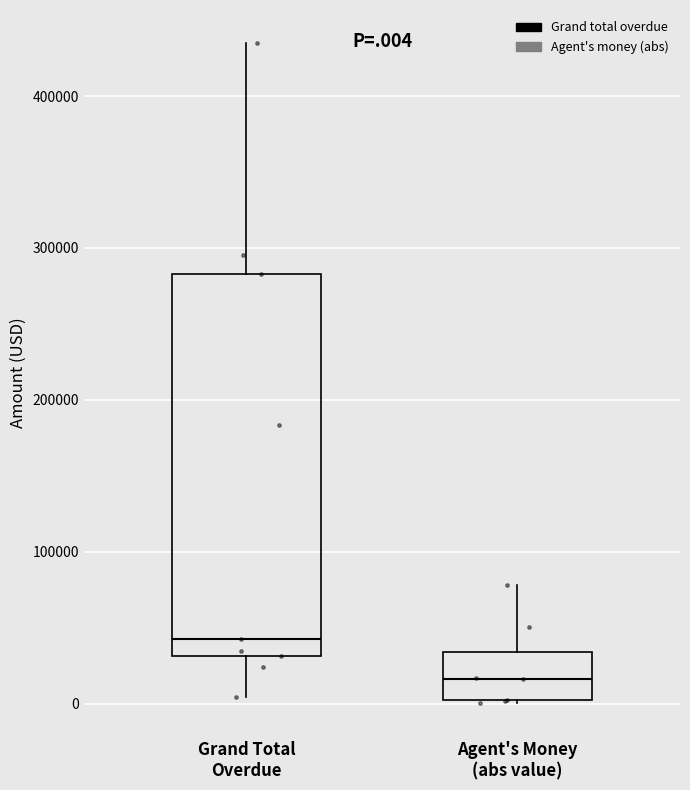

Reading left to right, read every box against the y-axis: the position of its median line, the range the box covers, and the ends of its whiskers. The values are not printed on the chart, so give them approximately, as read against the axis.

Grand Total Overdue: median 40000, box 30000 to 280000, whiskers 0 to 430000
Agent's Money (abs value): median 20000, box 0 to 30000, whiskers 0 to 80000